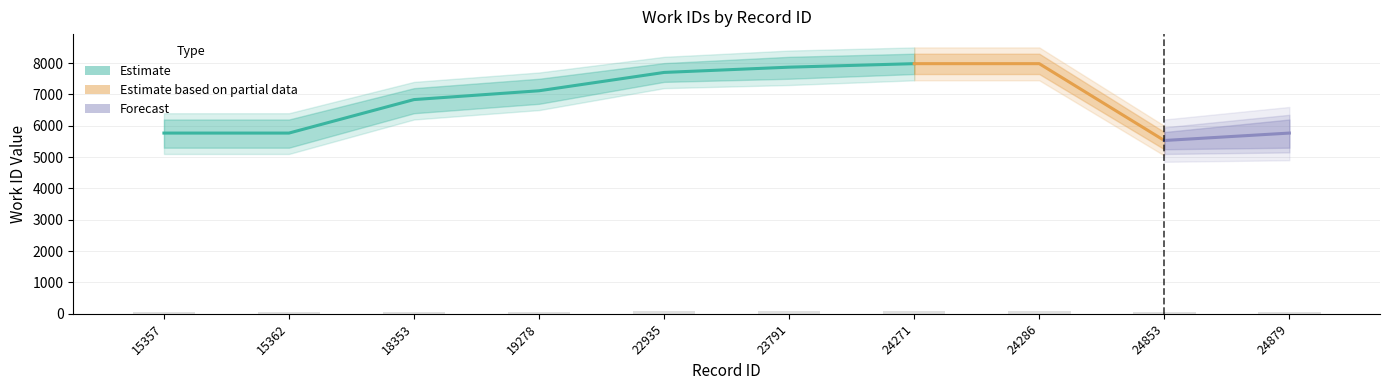

Does the chart contain stacked bars?

No